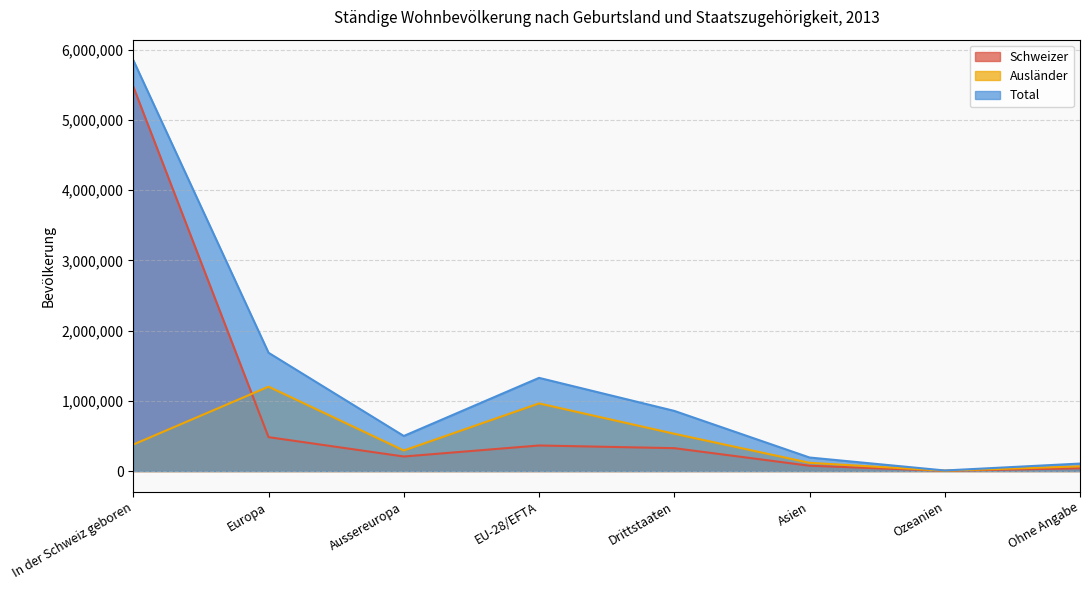

What position from the left is Ozeanien?

7